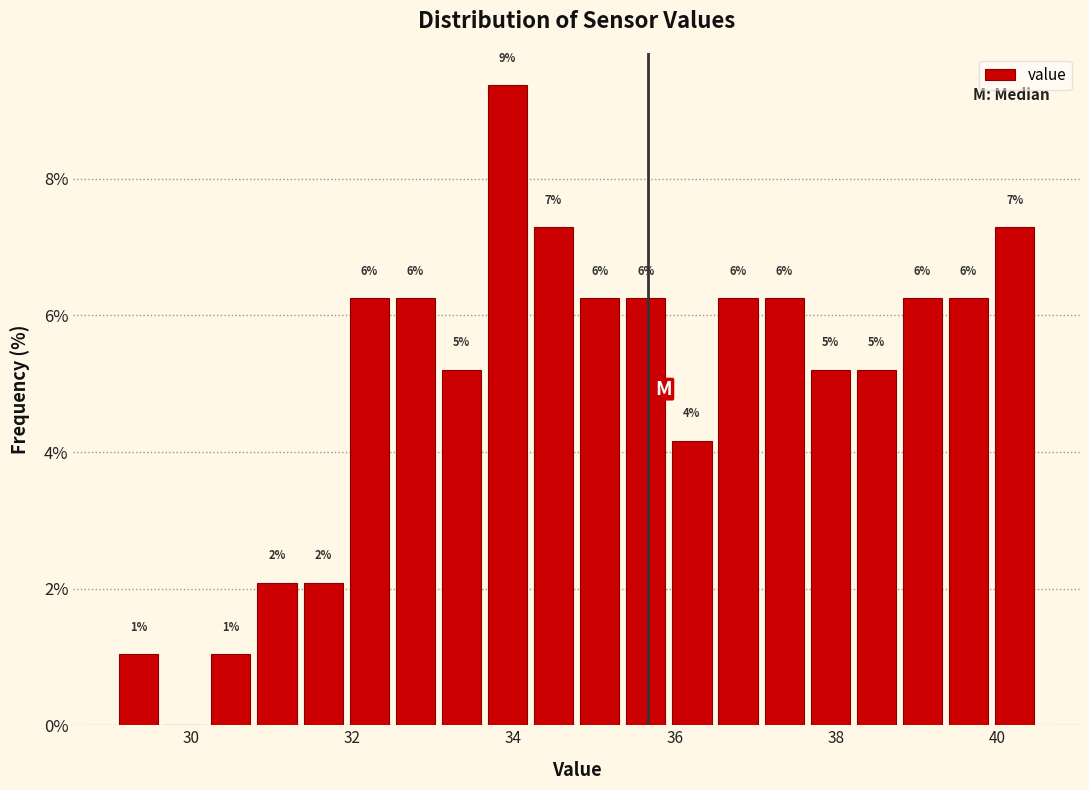

Read against the x-axis, roughly where is the centre of the tallest bar?

34.0